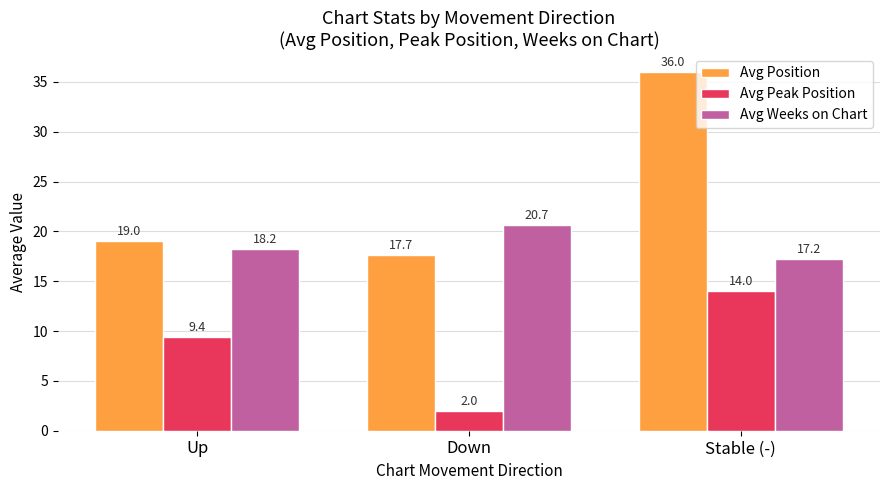

At which category does the chart reach its minimum across all series?

Down